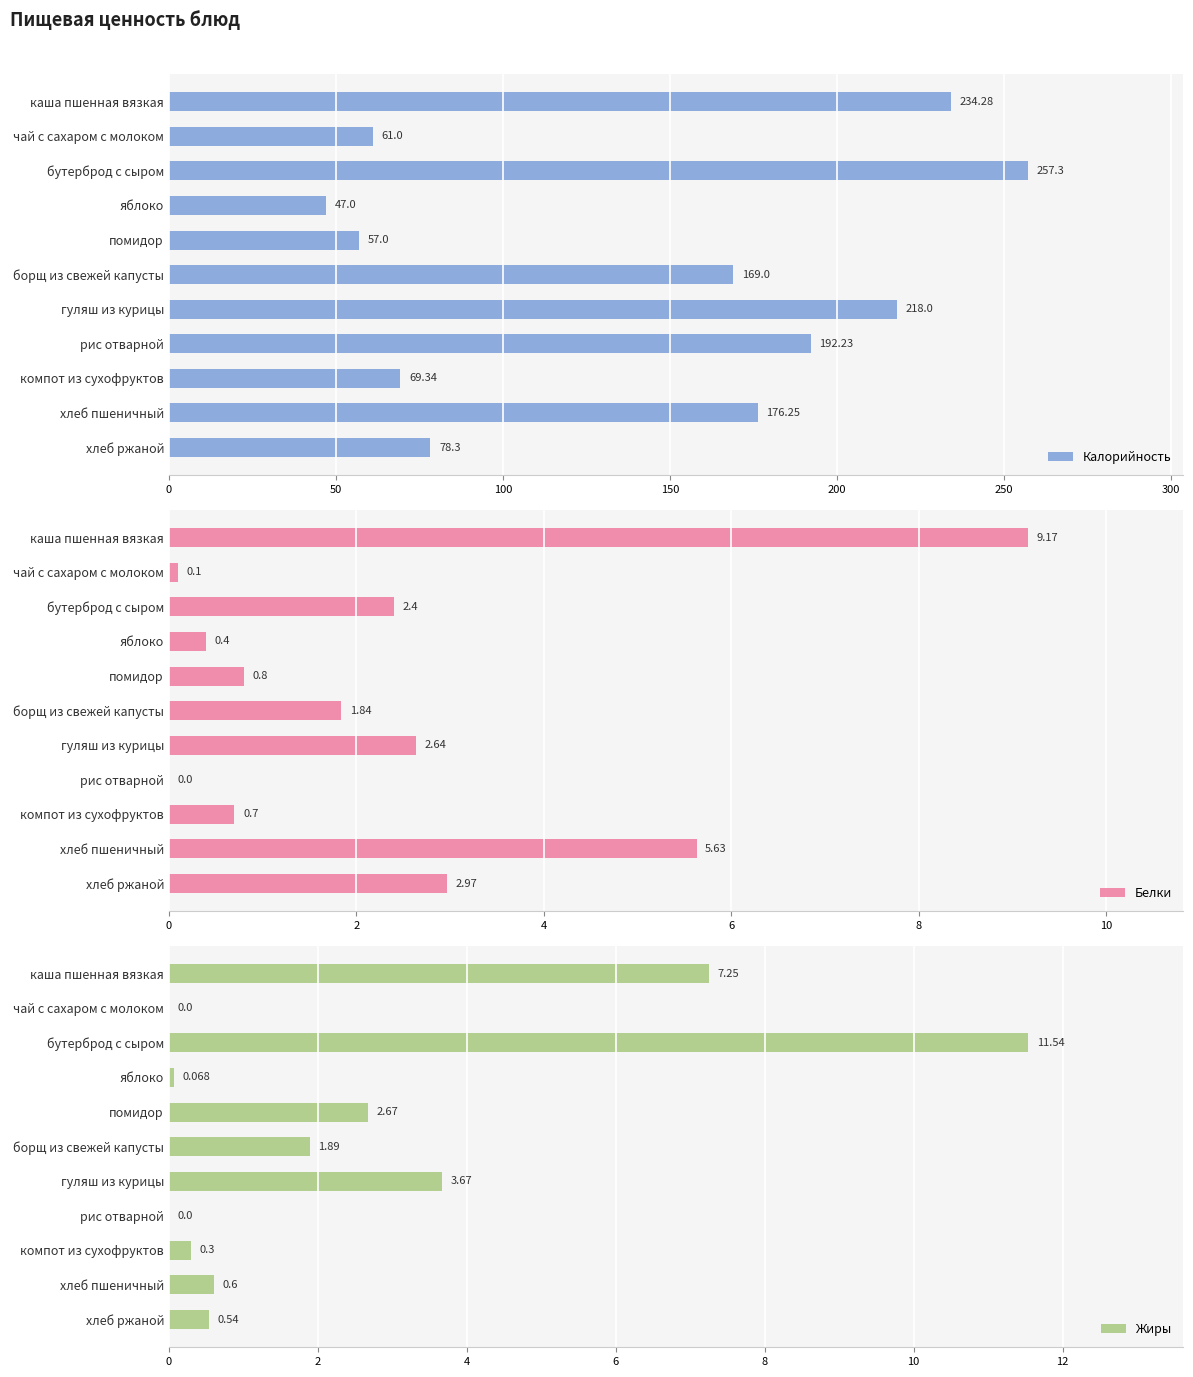

What is the value of the Жиры bar at the 11th from the left?

0.5